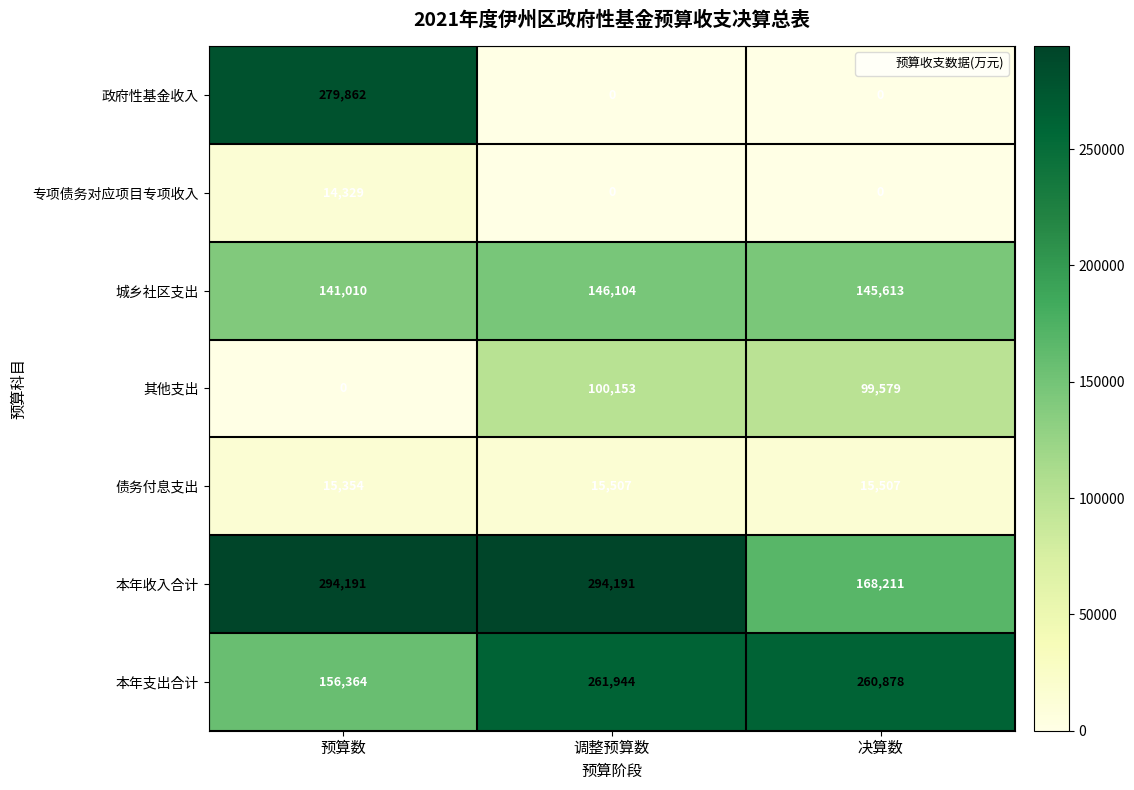

What is the maximum value for 城乡社区支出?

146104